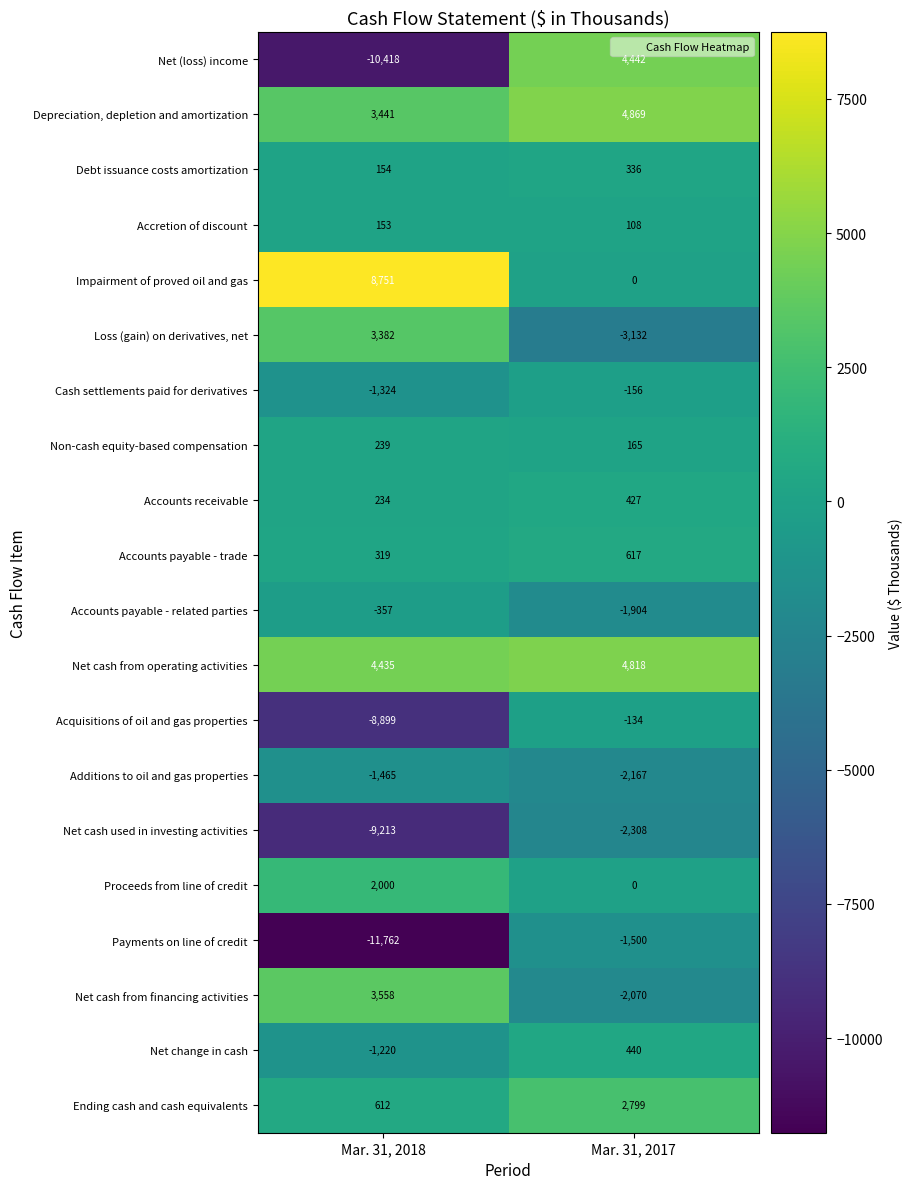

What is the sum of all Impairment of proved oil and gas values?

8751